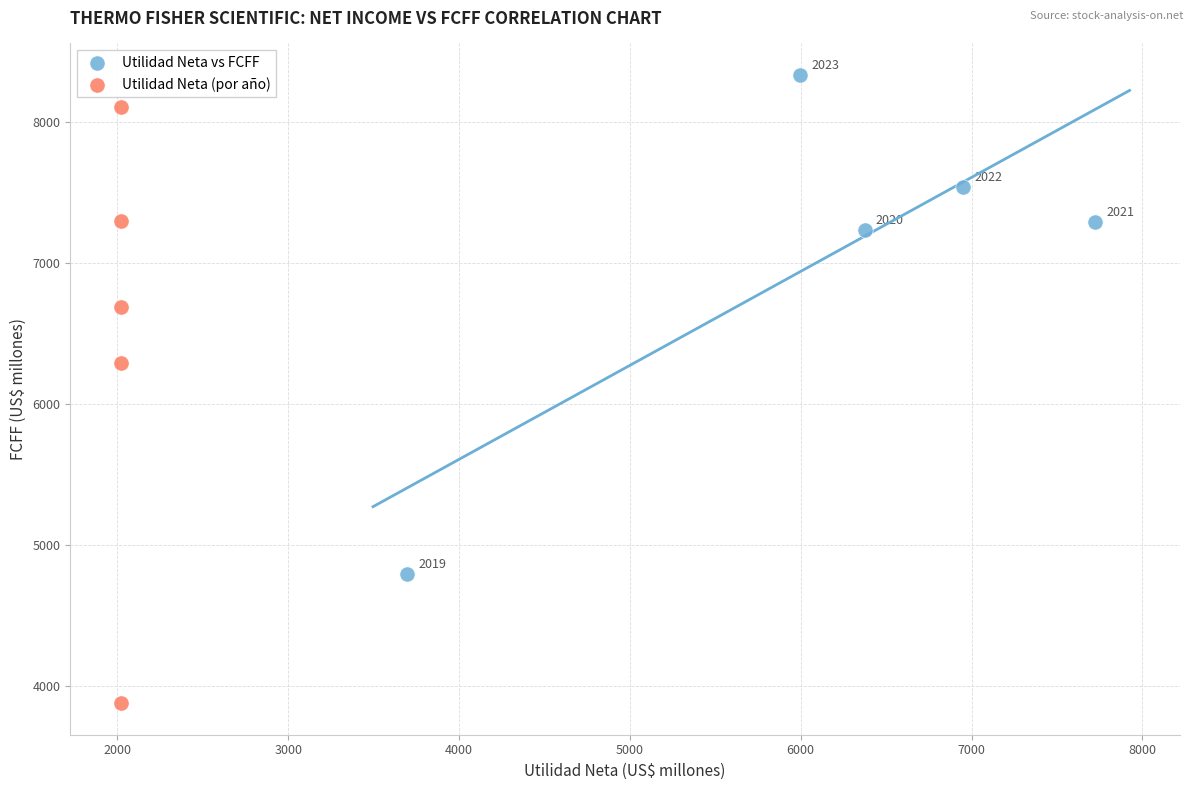

What are all the series names shown in the legend?

Utilidad Neta vs FCFF, Utilidad Neta (por año)